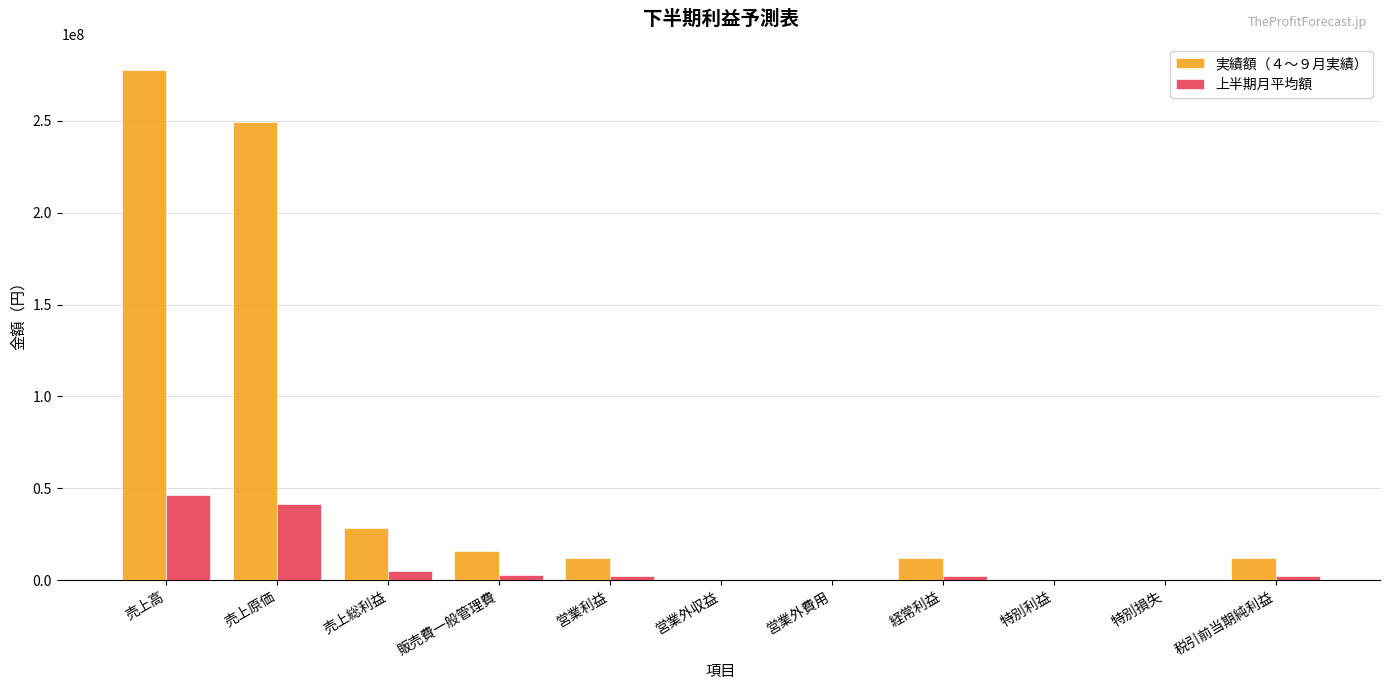

Is it true that 実績額（４～９月実績） equals 249556786 at 売上原価?

True